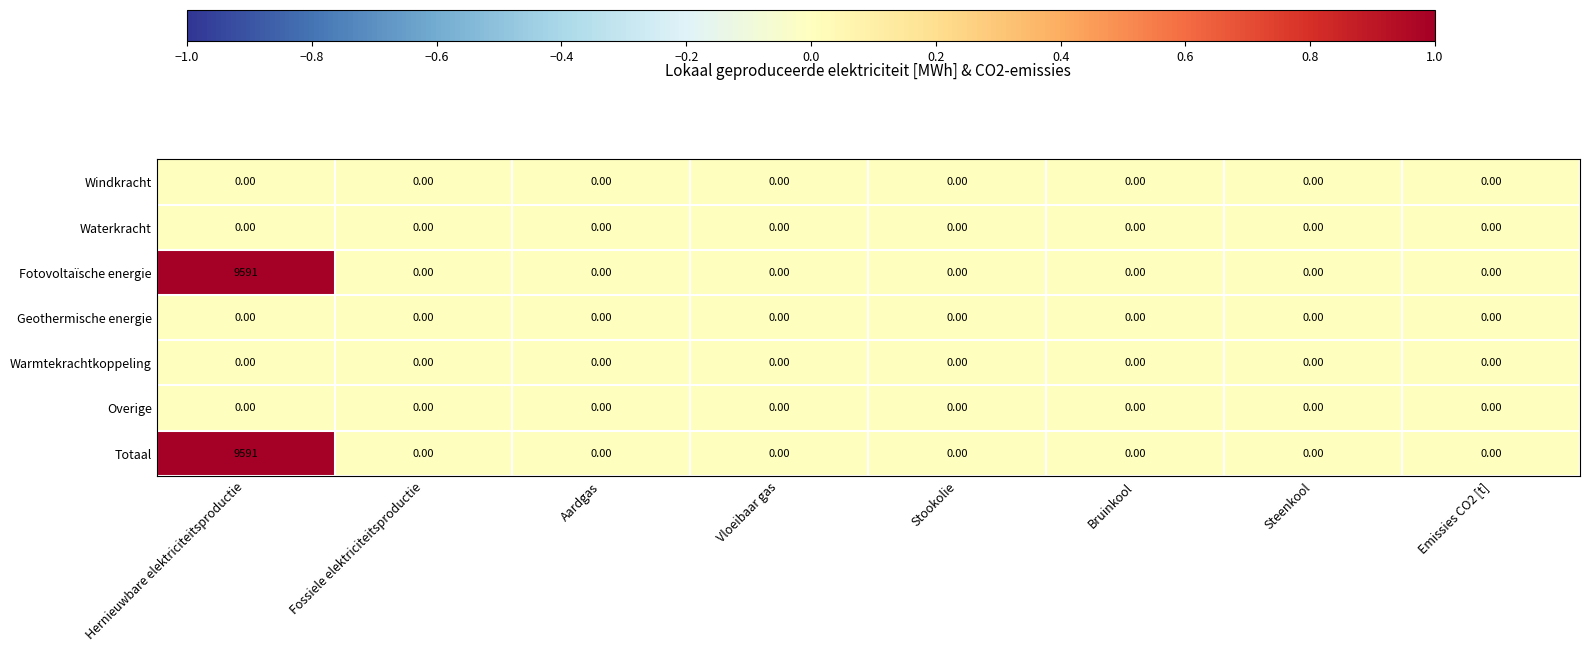

At which category is the sum across all series the highest?

Hernieuwbare elektriciteitsproductie